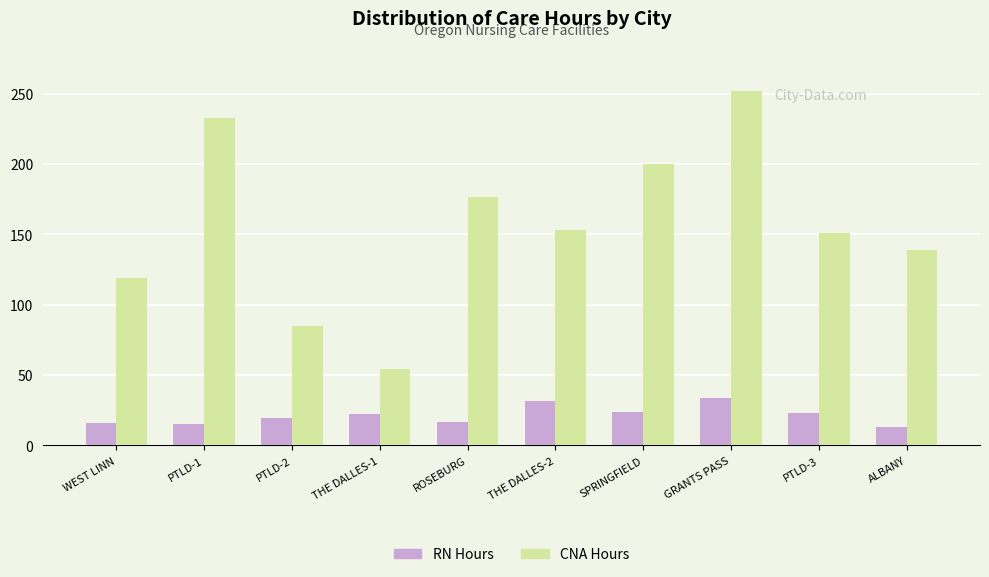

Rank the series at SPRINGFIELD from highest to lowest value.

CNA Hours, RN Hours